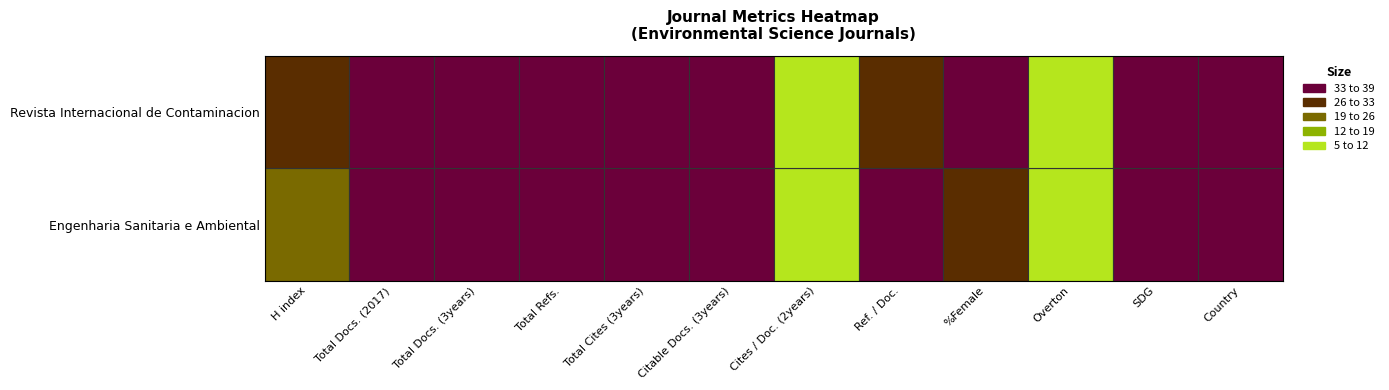

What is the maximum value shown in the chart?

3763